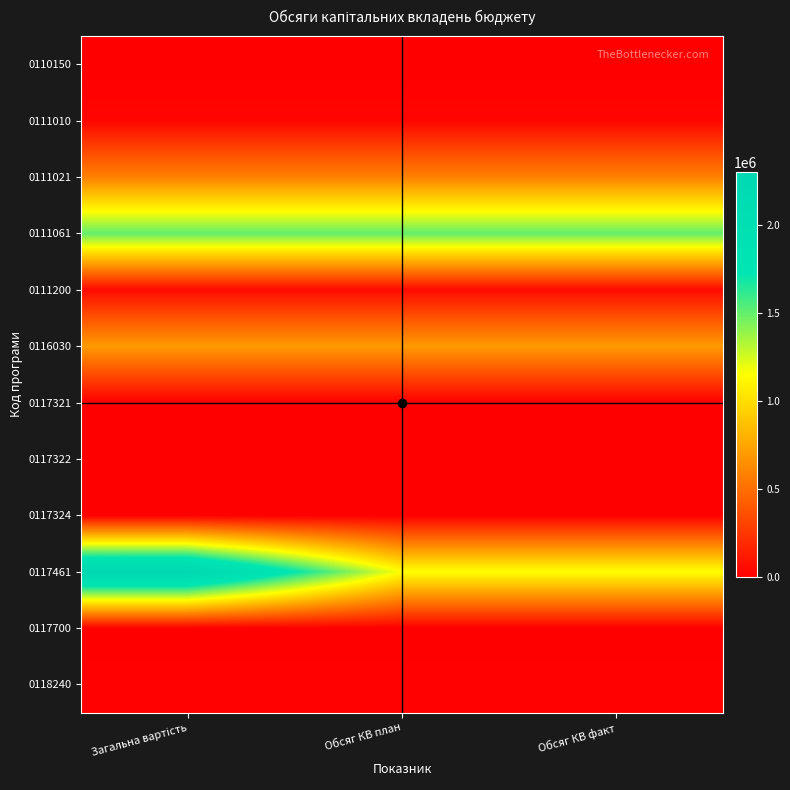

Between Обсяг КВ план and Обсяг КВ факт, which series saw the biggest shift?

0110150